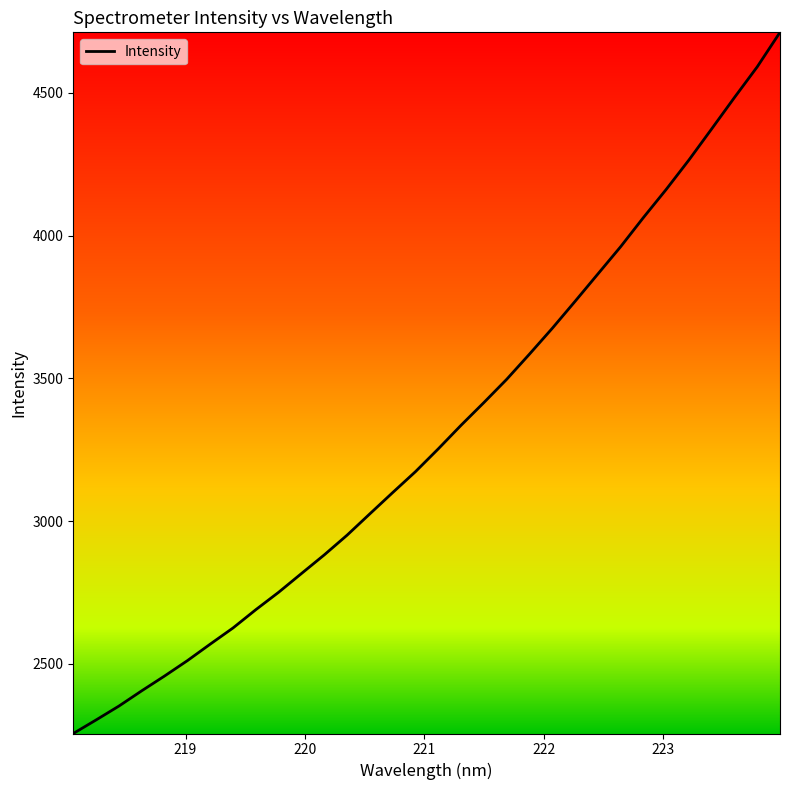

What is the difference between the maximum and minimum values?

2456.7